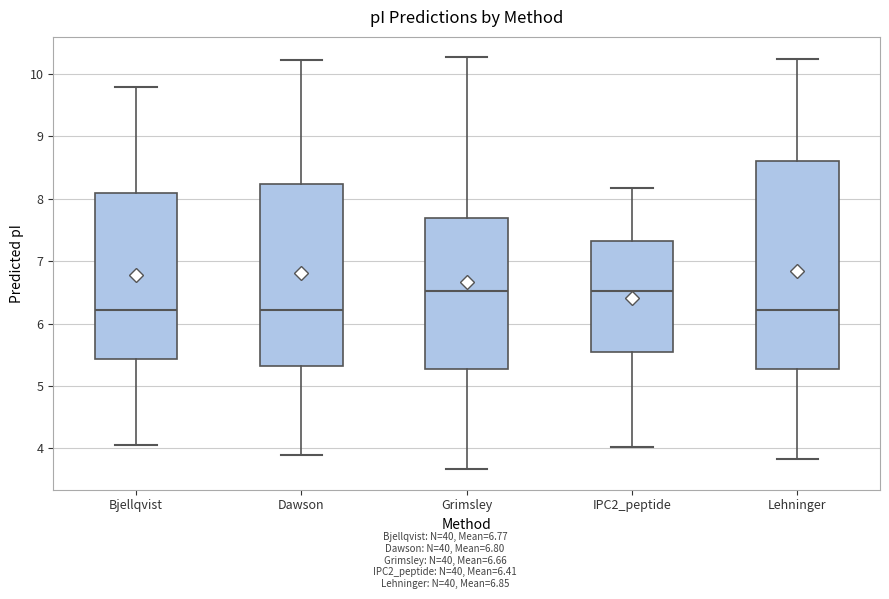

Reading left to right, transcribe this box plot: for each box, give where its median line is, the range the box spans, and where its two whiskers end, as read against the y-axis. The values are not printed on the chart, so give them approximately, as read against the axis.

Bjellqvist: median 6.2, box 5.4 to 8.1, whiskers 4.1 to 9.8
Dawson: median 6.2, box 5.3 to 8.2, whiskers 3.9 to 10.2
Grimsley: median 6.5, box 5.3 to 7.7, whiskers 3.7 to 10.3
IPC2_peptide: median 6.5, box 5.5 to 7.3, whiskers 4.0 to 8.2
Lehninger: median 6.2, box 5.3 to 8.6, whiskers 3.8 to 10.2